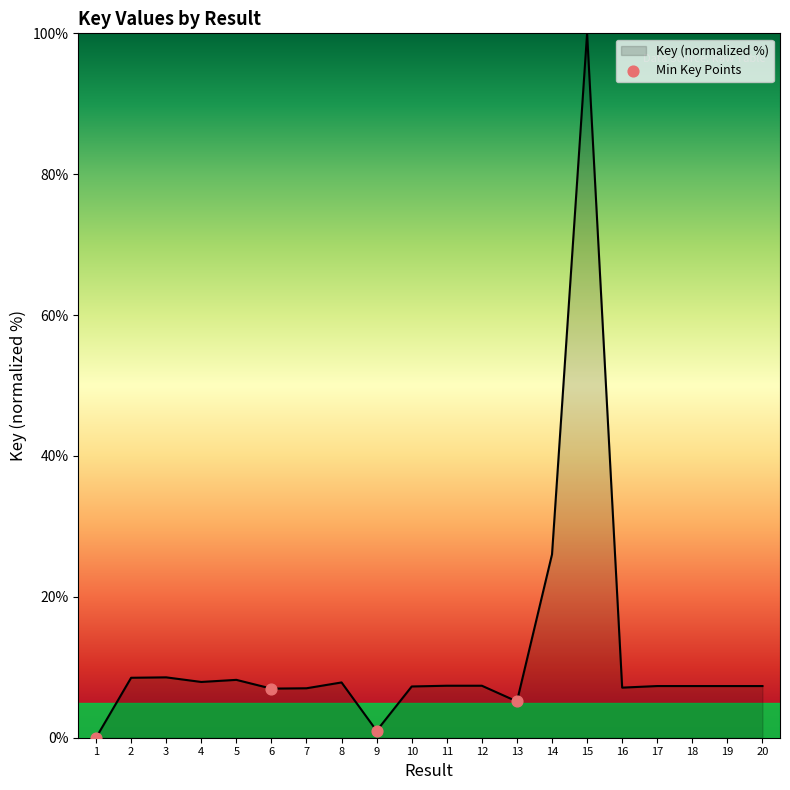

Approximately how many times larger is the value at 18 compared to 14?

0.3